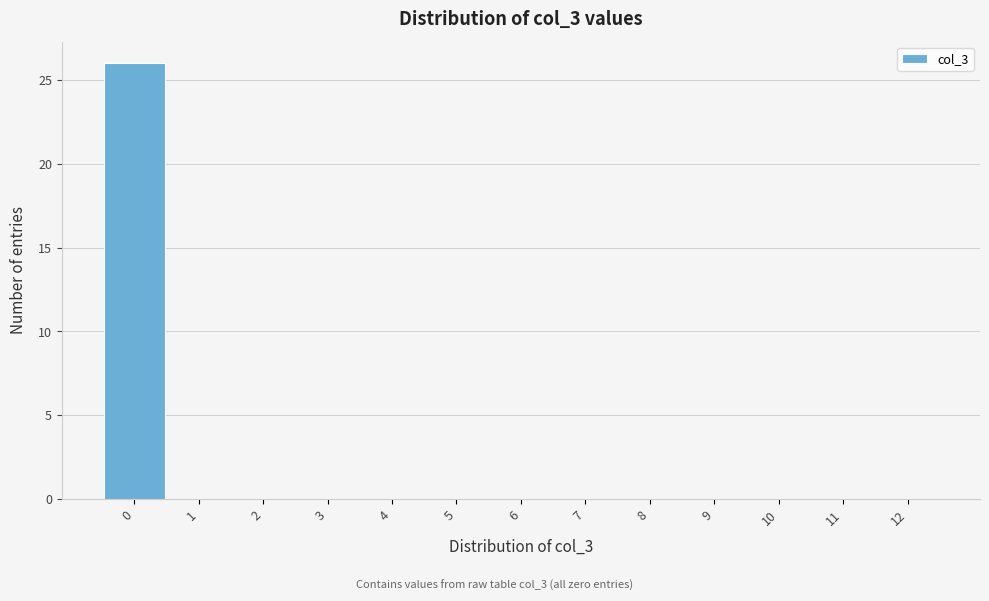

Reading left to right, extract all data points from this chart.

0=26	1=0	2=0	3=0	4=0	5=0	6=0	7=0	8=0	9=0	10=0	11=0	12=0